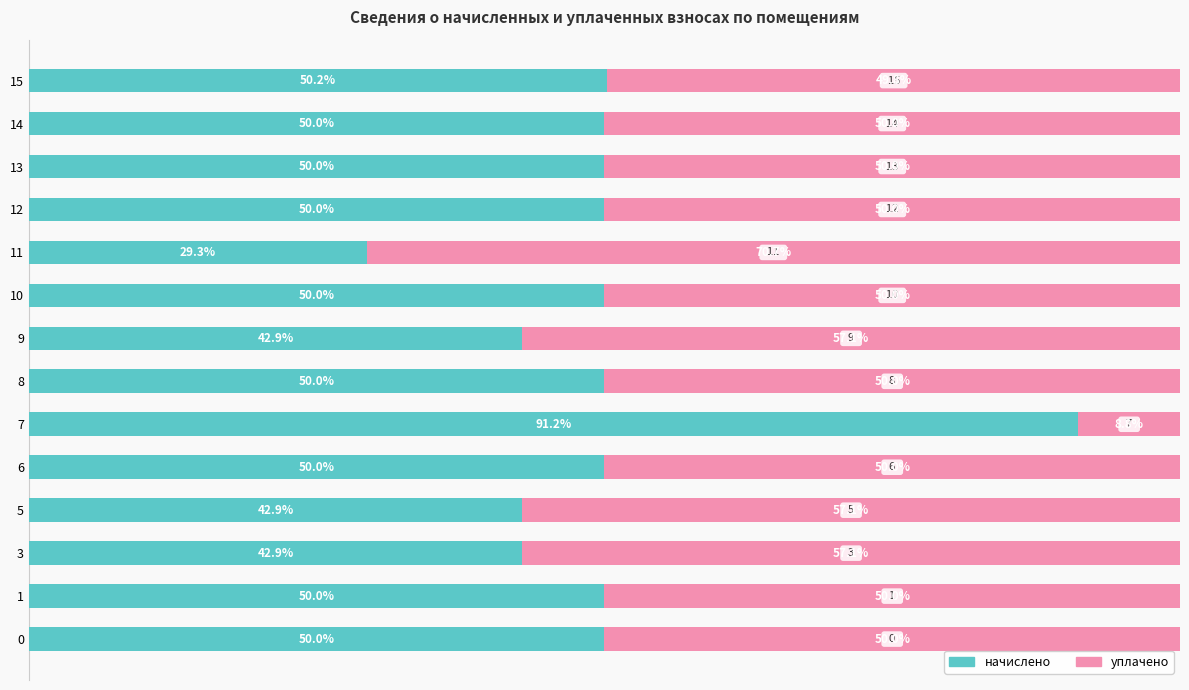

At how many categories does at least one series exceed 68?

2